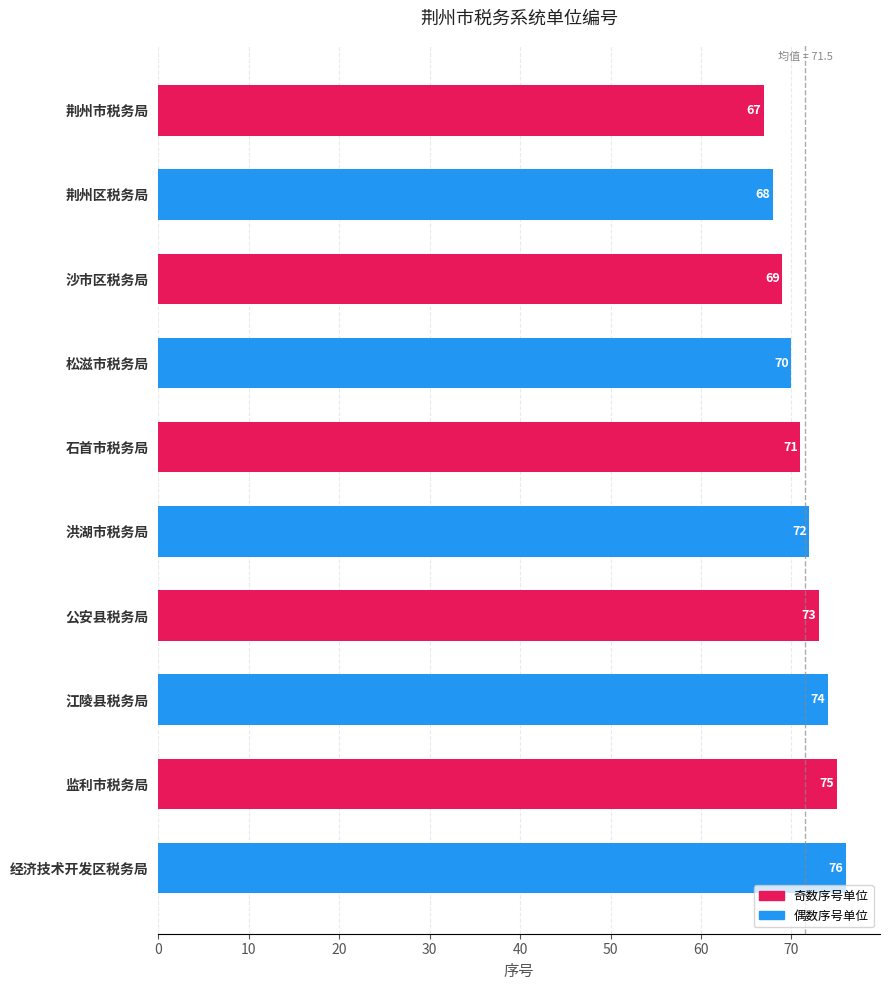

How many values are below 72?

5